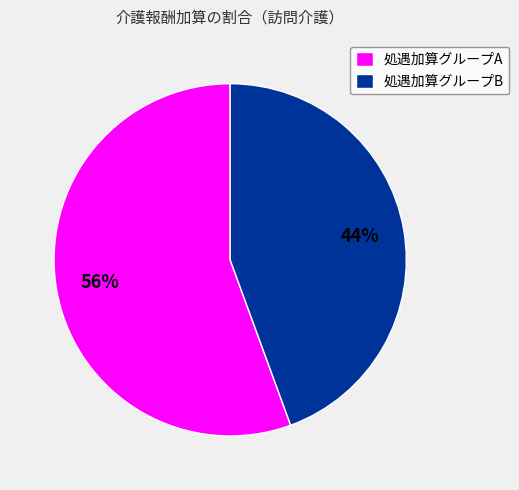

To the nearest percent, what is the average slice percentage?

50%